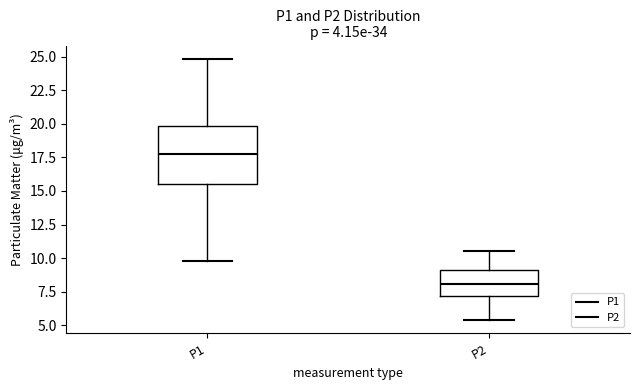

Which box is the tallest, from its lower edge to its upper edge?

P1